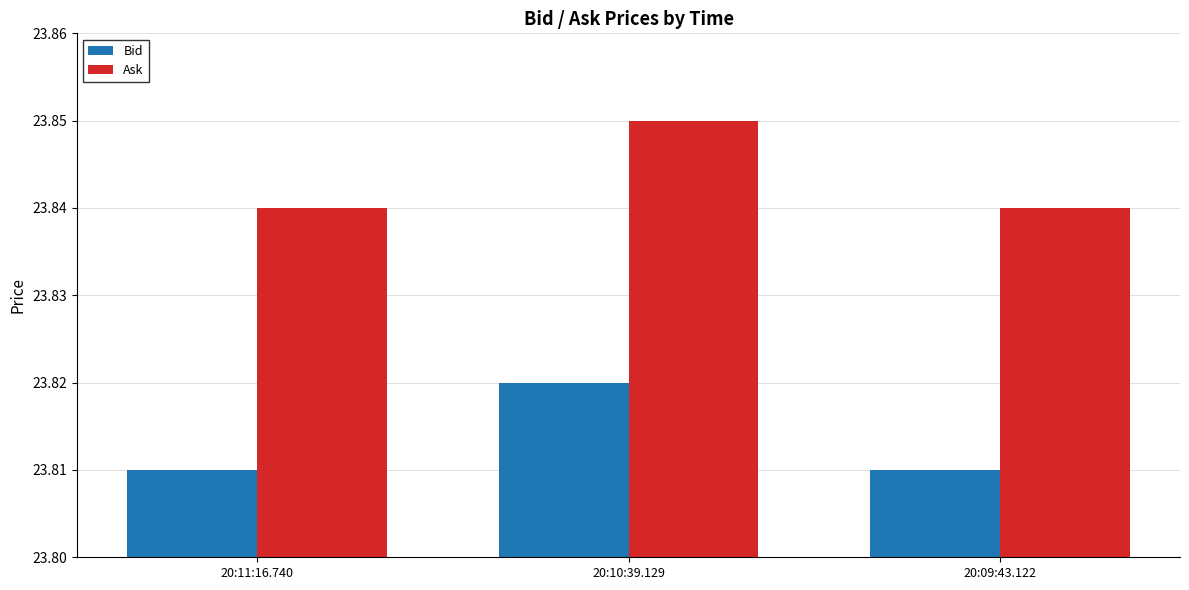

The value of Ask at 20:09:43.122 is 9.2. True or false?

False